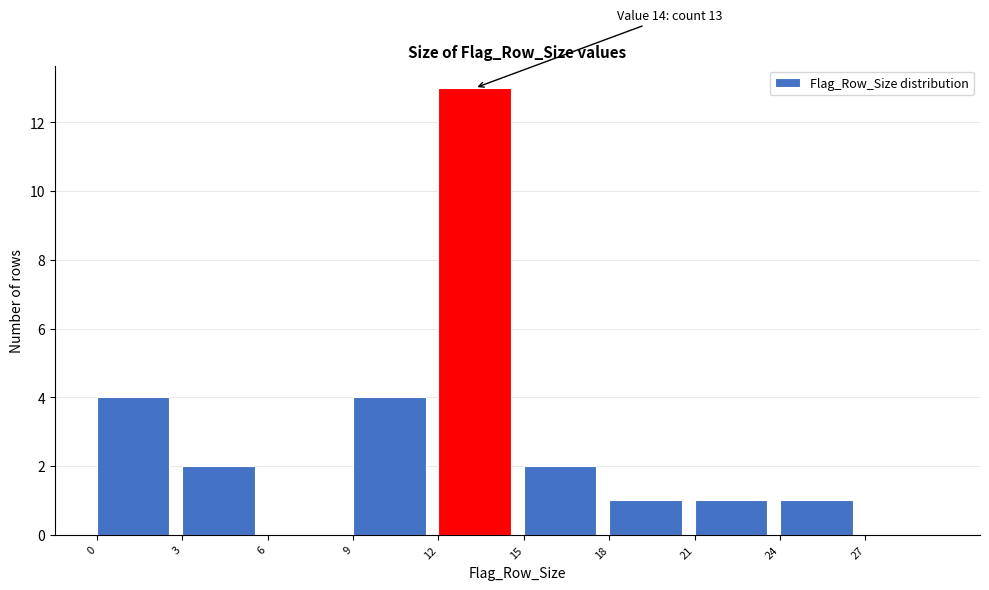

Which range on the x-axis has the tallest bar?

12 to 15